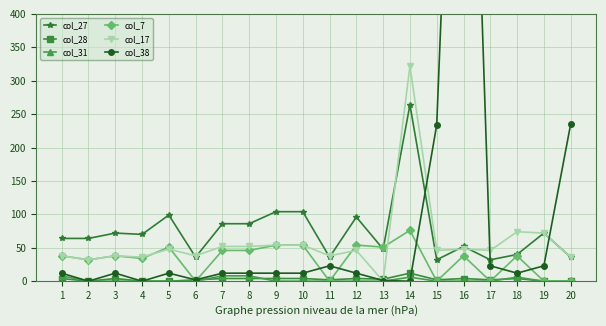

Does the chart have visible grid lines?

Yes